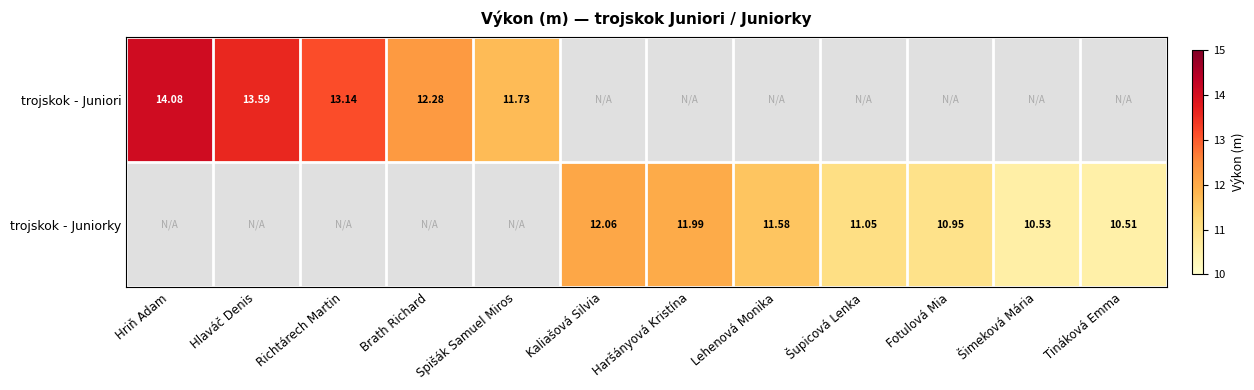

Count the number of data series in this chart.

2